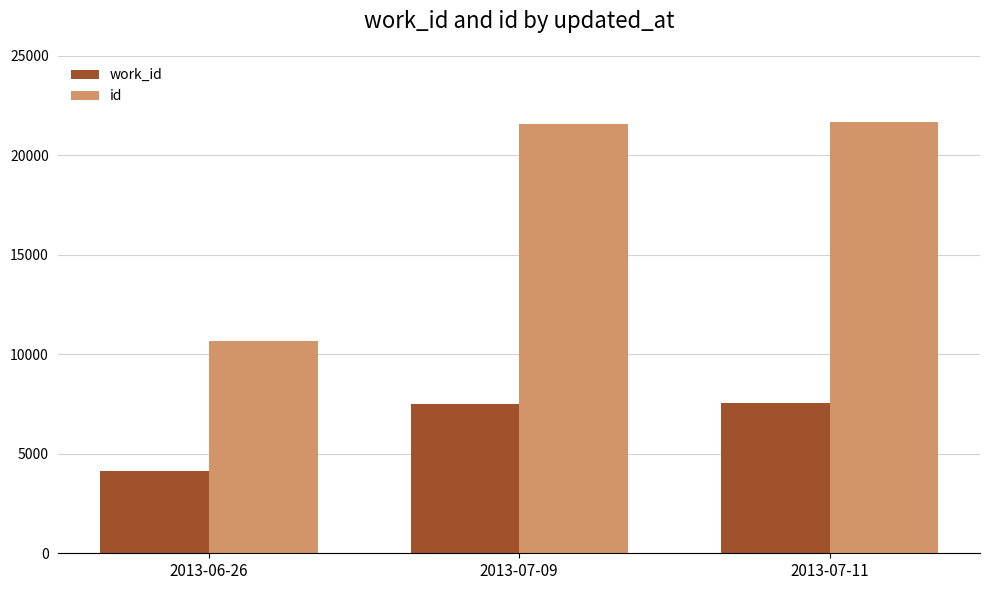

The value of id at 2013-07-09 is 9137. True or false?

False